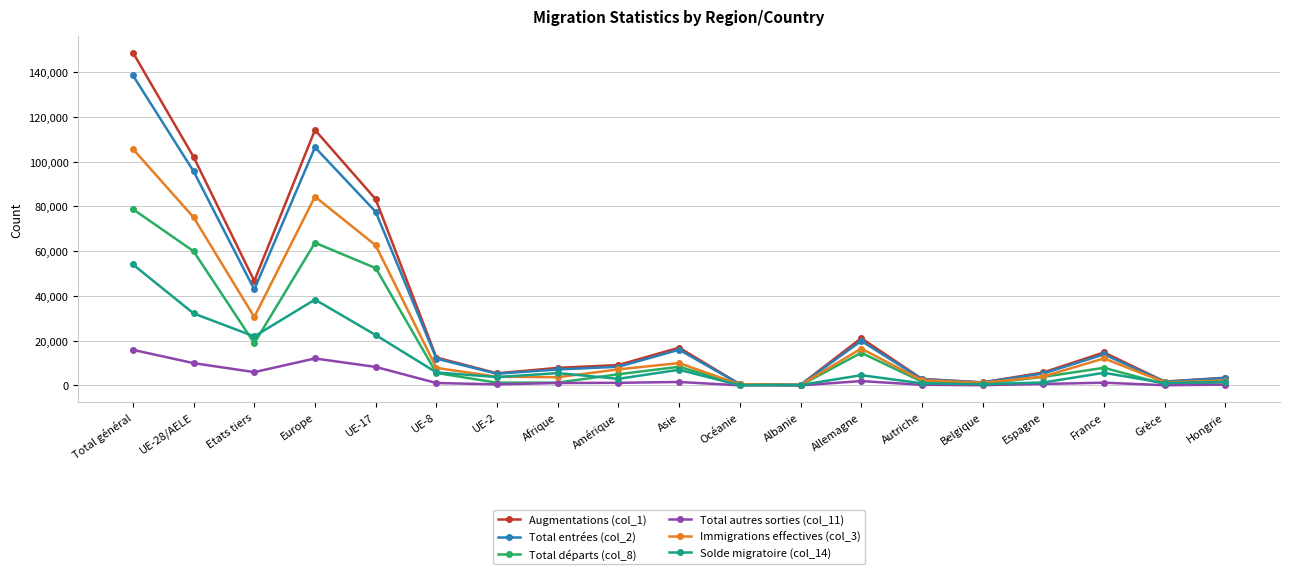

Count the number of categories in the chart.

19